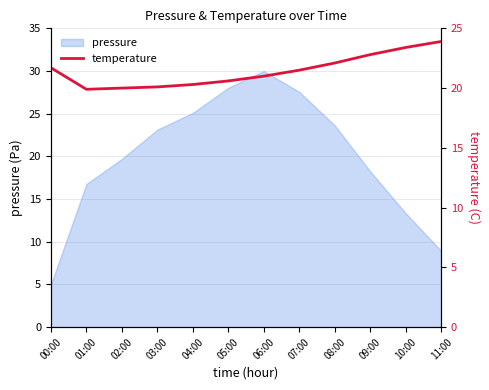

How many lines are shown in the chart?

1